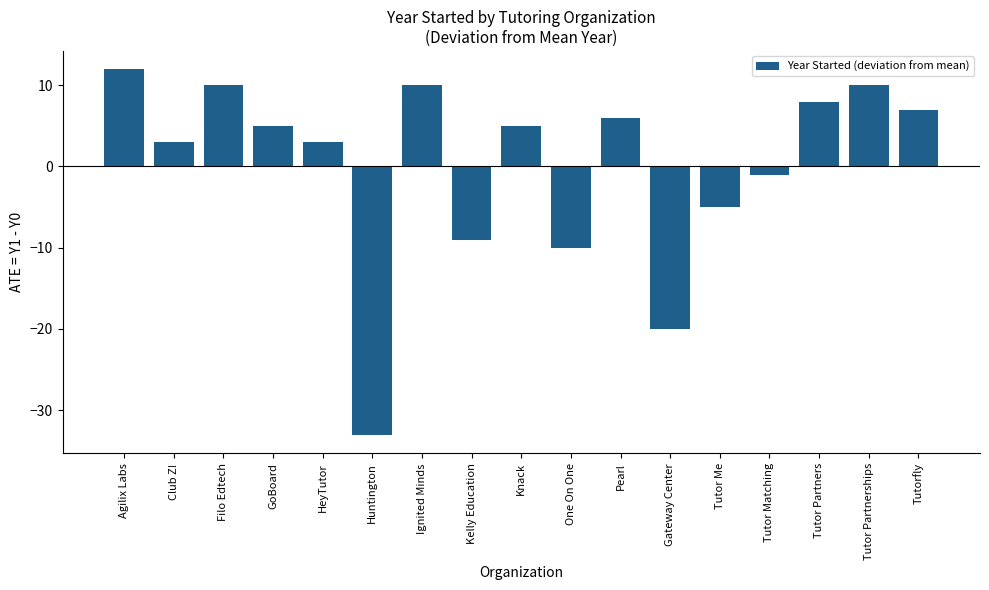

Which label corresponds to the largest value in the chart?

Agilix Labs